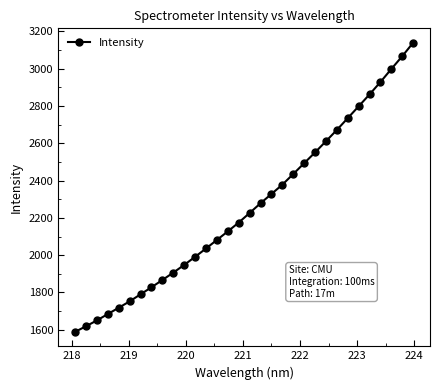

What is the average value?

2258.2